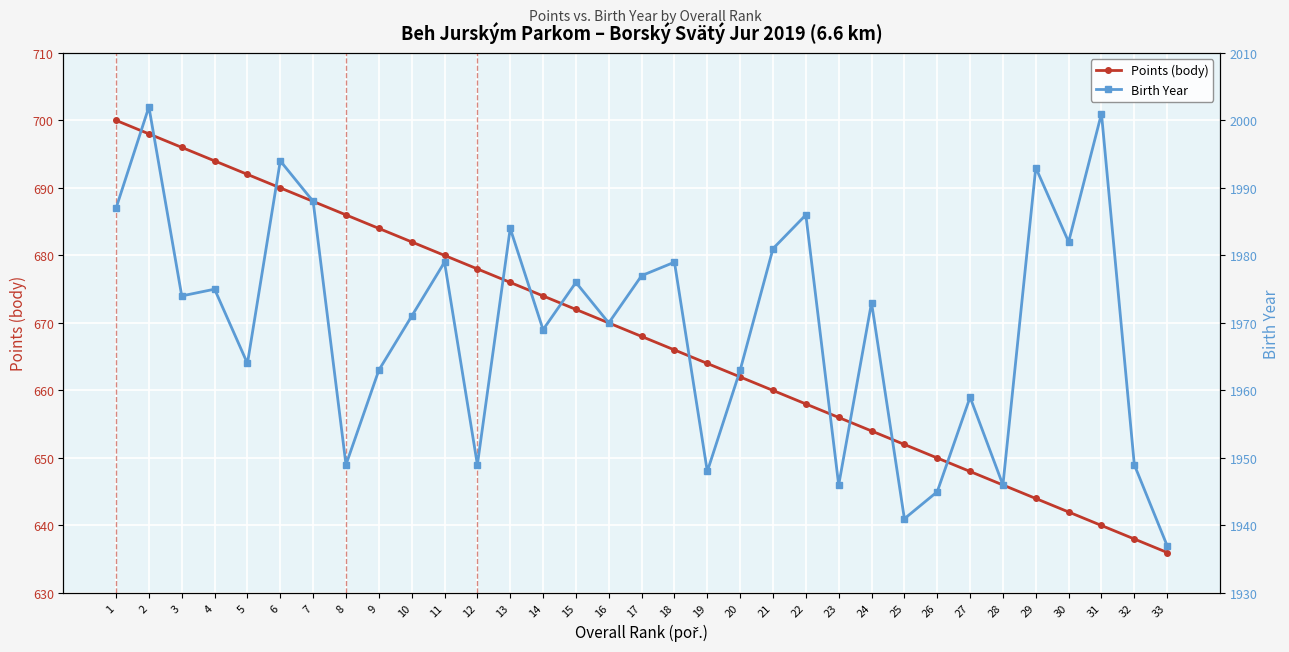

What is the value of the Points (body) point at the 32nd from the left?

638